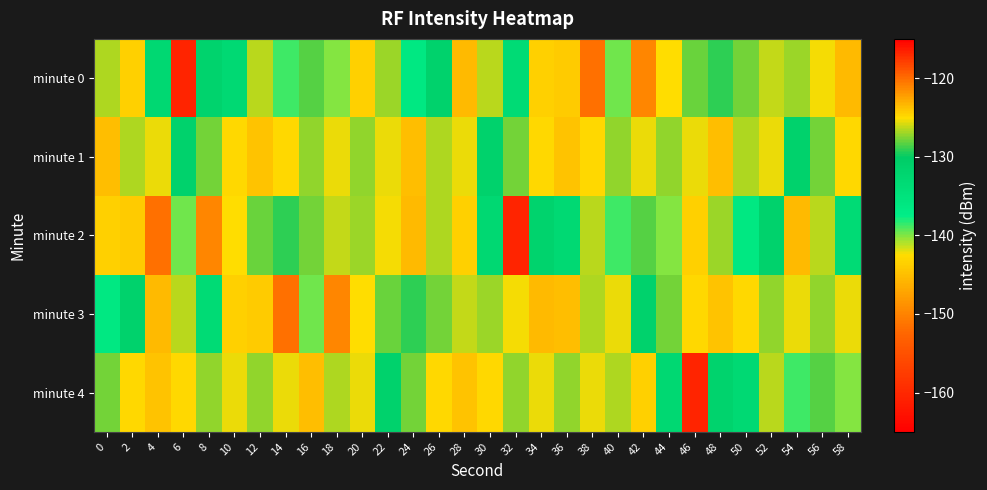

Rank the series by their maximum value, from highest to lowest.

minute 0, minute 2, minute 3, minute 1, minute 4